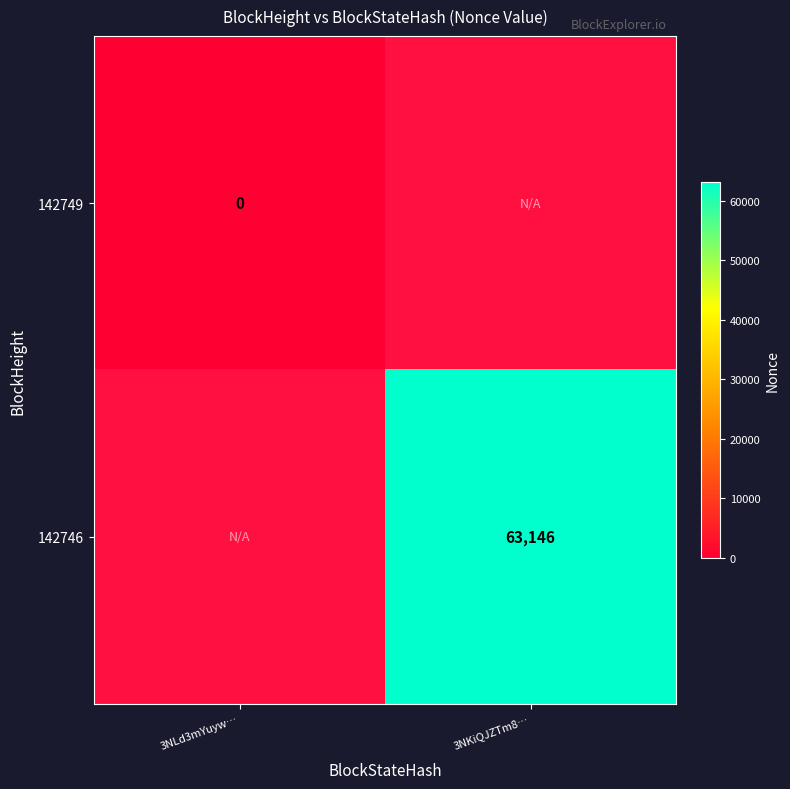

The 142746 series shows 63146 at 3NKiQJZTm8…. True or false?

True